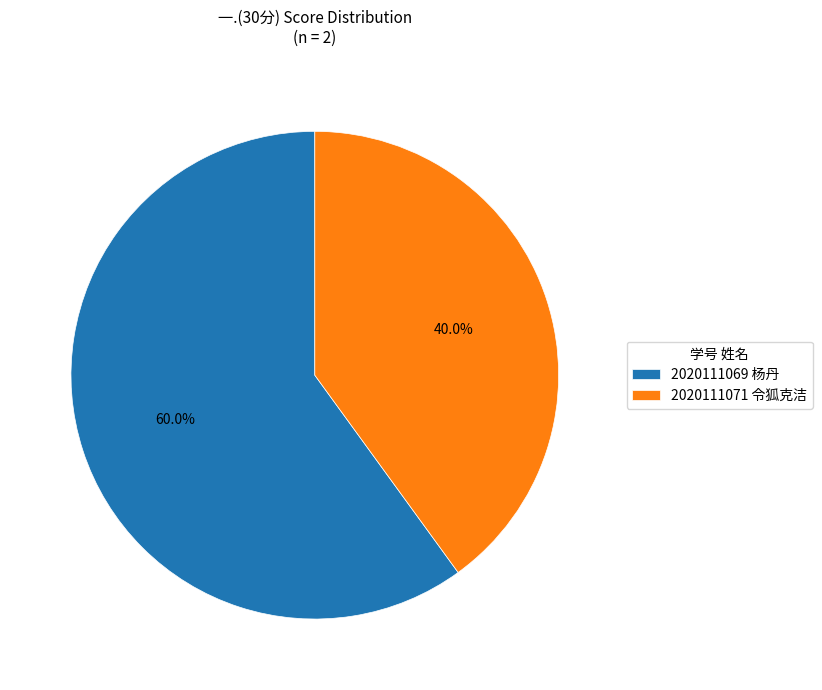

The 2020111069 杨丹 slice represents 66% of the pie. True or false?

False